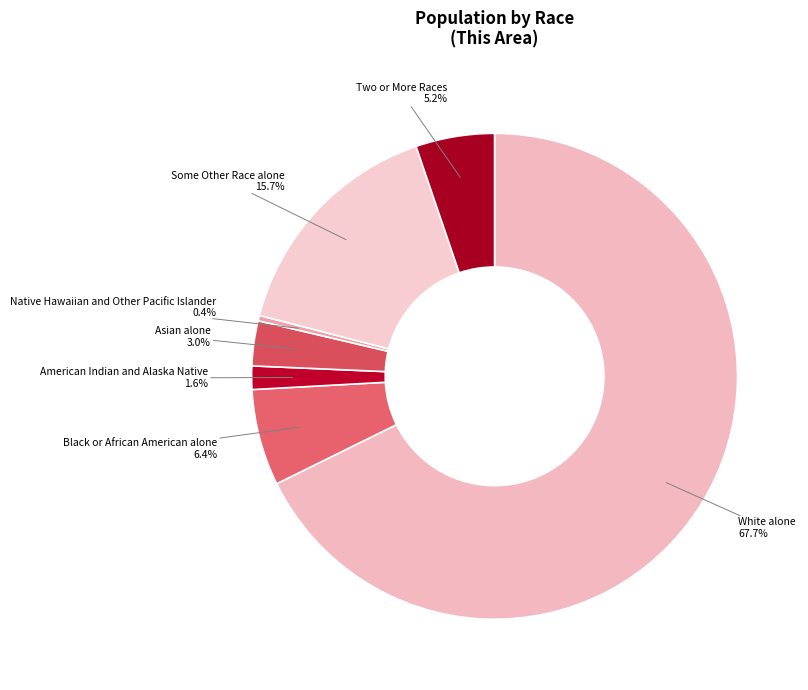

How many slices are in this pie chart?

7